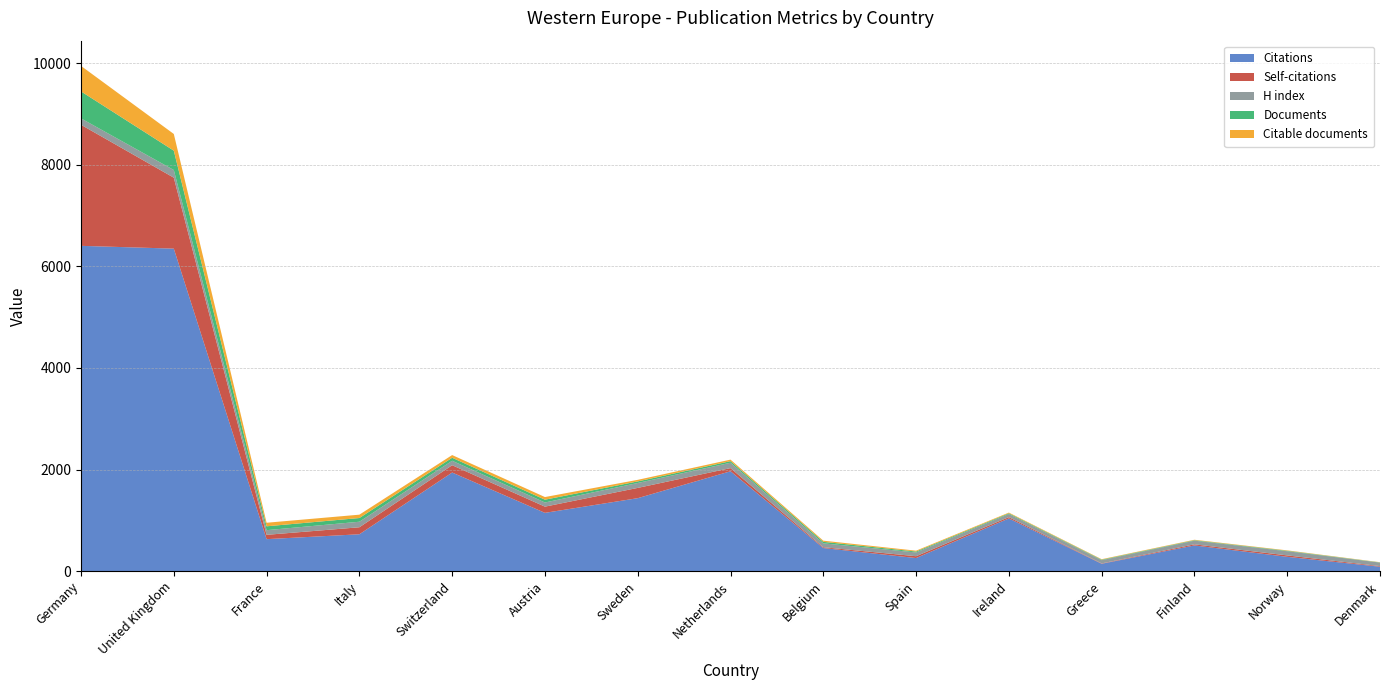

Reading left to right, transcribe all the data shown in this chart.

Citations: 6405	6350	629	725	1941	1147	1436	1966	454	257	1037	144	505	281	86
Self-citations: 2384	1397	85	138	144	122	202	62	16	36	26	7	22	28	12
H index: 126	151	92	109	88	82	97	106	77	74	61	64	72	82	69
Documents: 531	381	76	73	59	55	31	31	29	18	14	10	9	9	4
Citable documents: 502	329	70	66	53	52	31	30	23	17	14	9	9	8	4